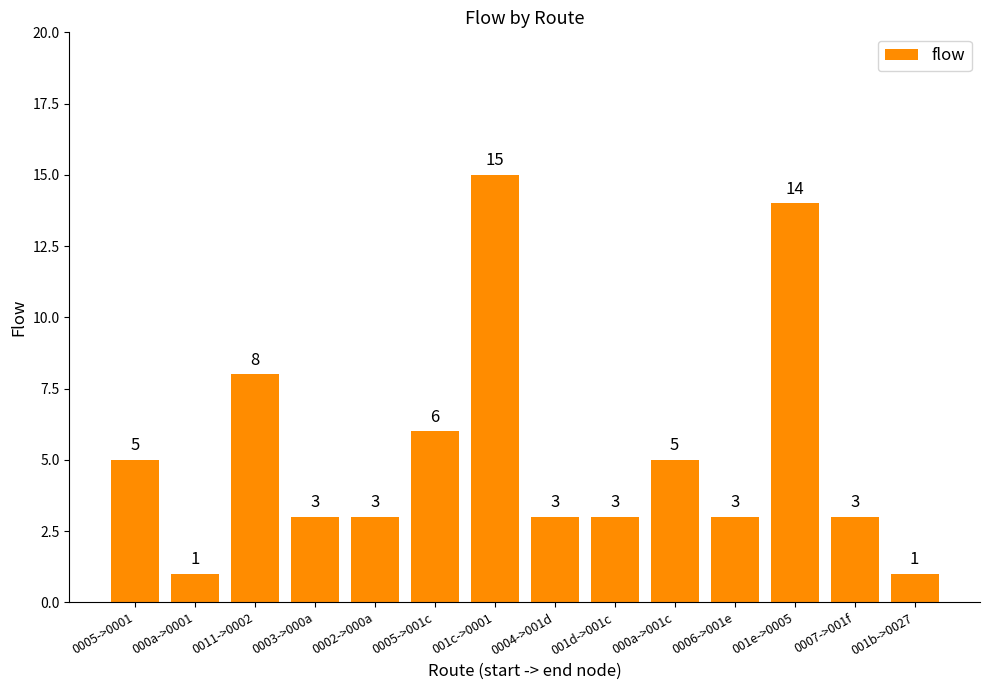

What is the difference between the second highest and second lowest values?

13